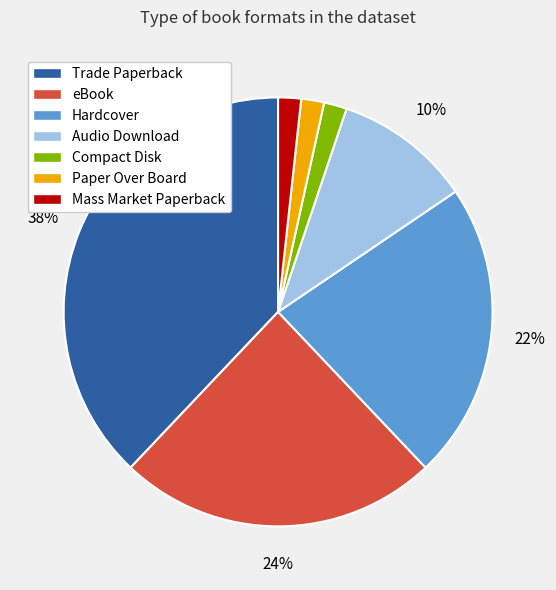

Is there any slice that represents more than half of the pie?

No